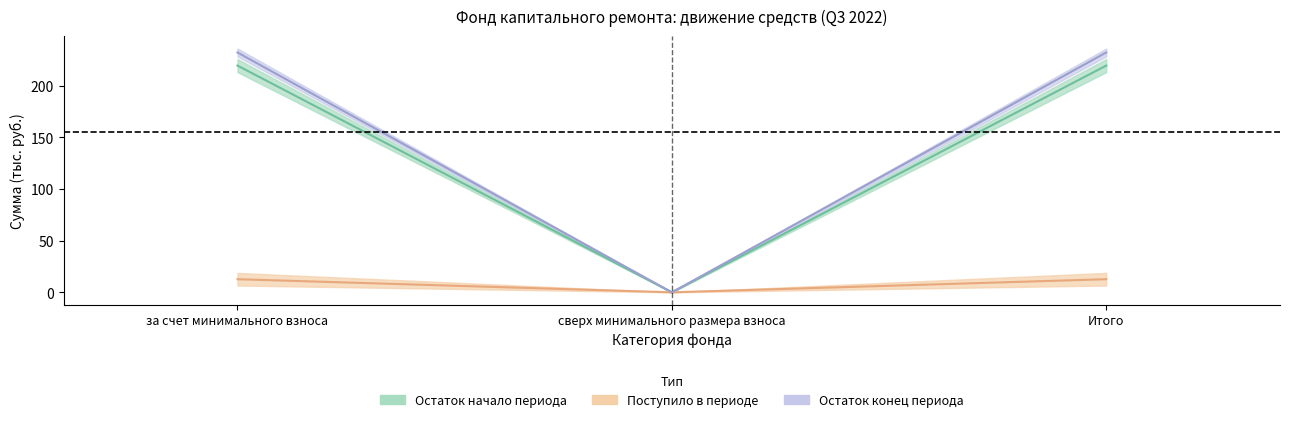

What is the label of the 2nd point from the right?

сверх минимального размера взноса